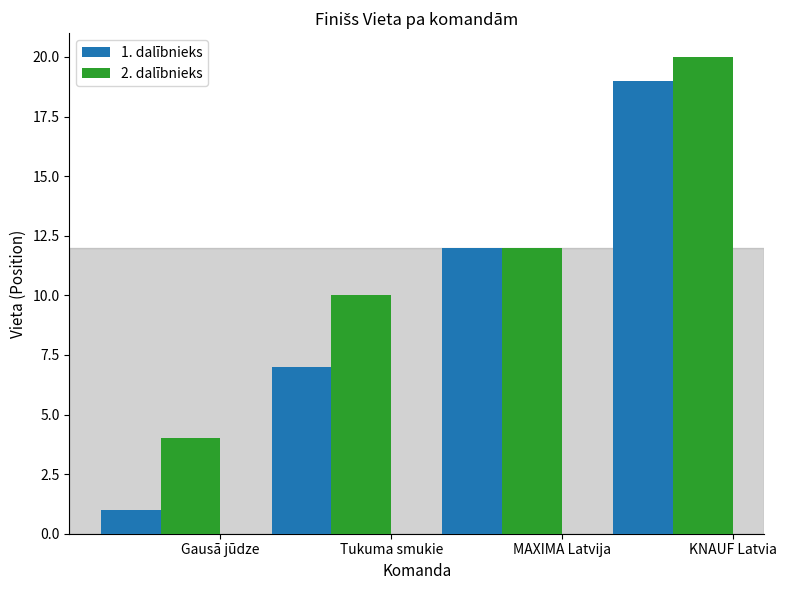

Rank the series by their maximum value, from highest to lowest.

2. dalībnieks, 1. dalībnieks